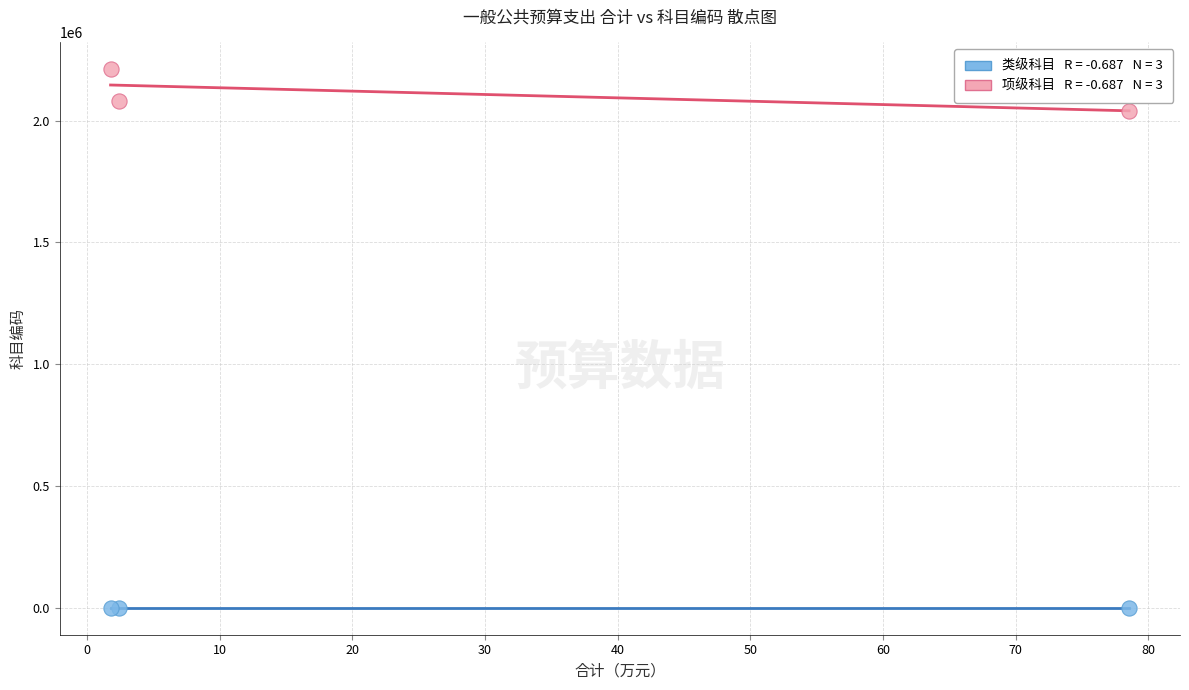

Across all series, what Y value is closest to 1105202?

2040601